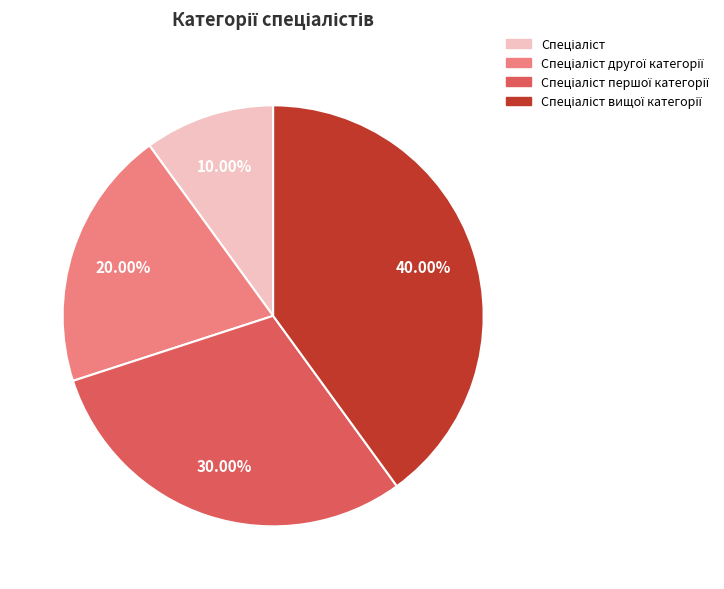

Does any single category account for the majority?

No